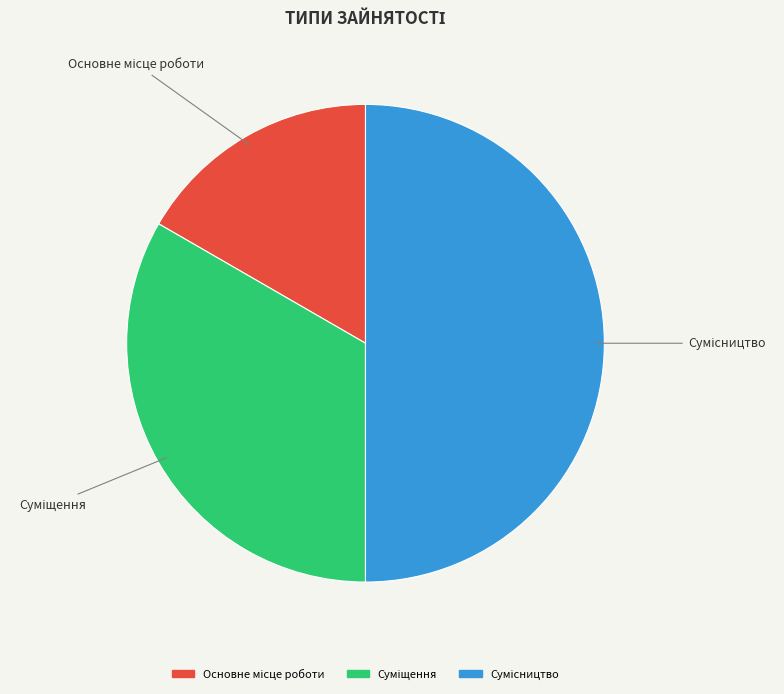

True or false: Сумісництво accounts for 50% of the total.

True